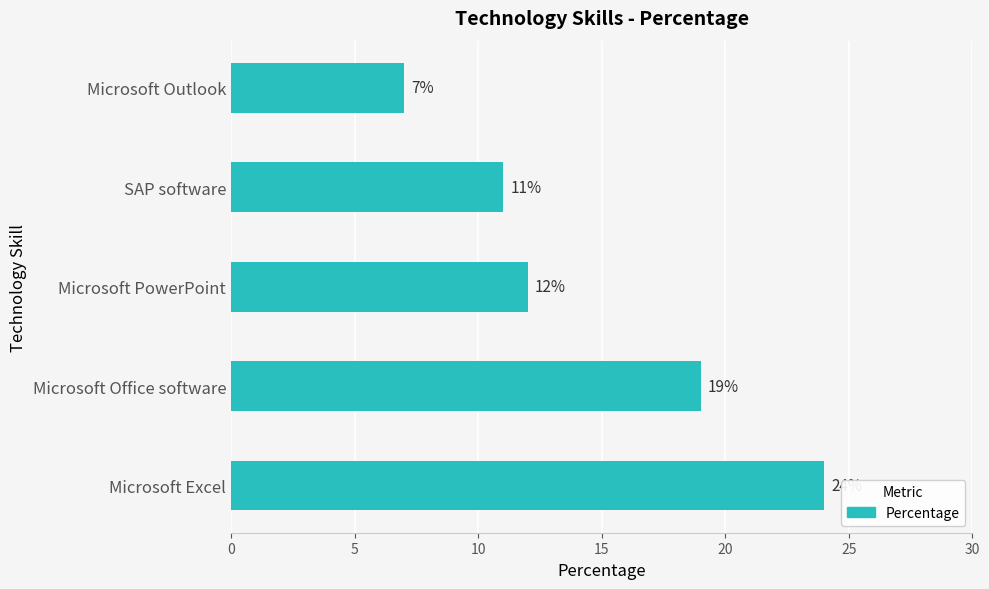

What is the minimum value shown in the chart?

7